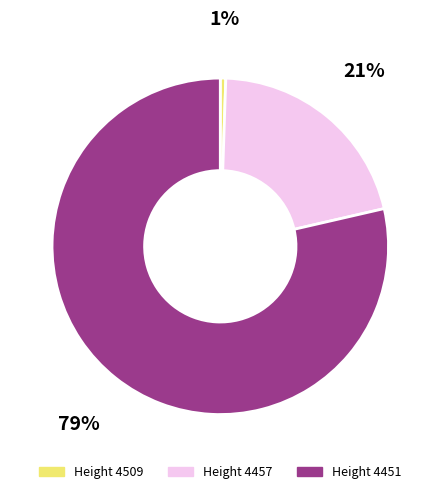

To the nearest percent, what is the average slice percentage?

33%